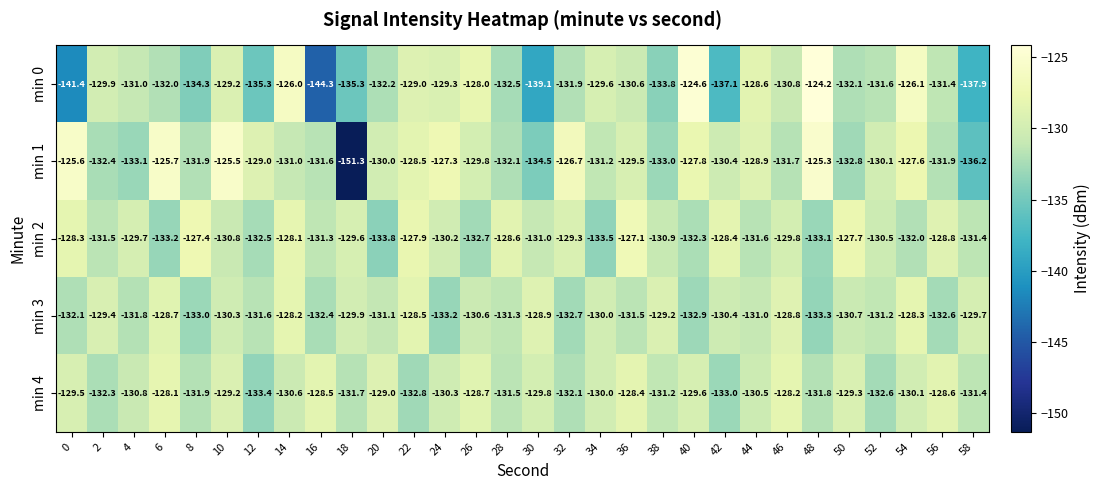

How many data points in min 3 are less than -130?

19